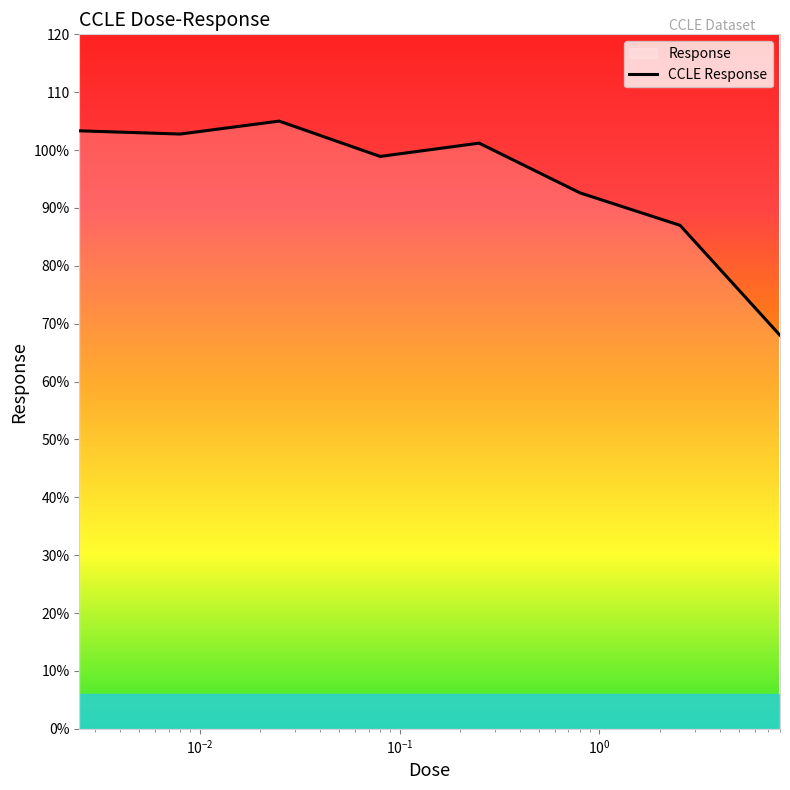

Rank the categories by value from highest to lowest.

0.025, 0.0025, 0.008, 0.25, 0.08, 0.8, 2.53, 8.0